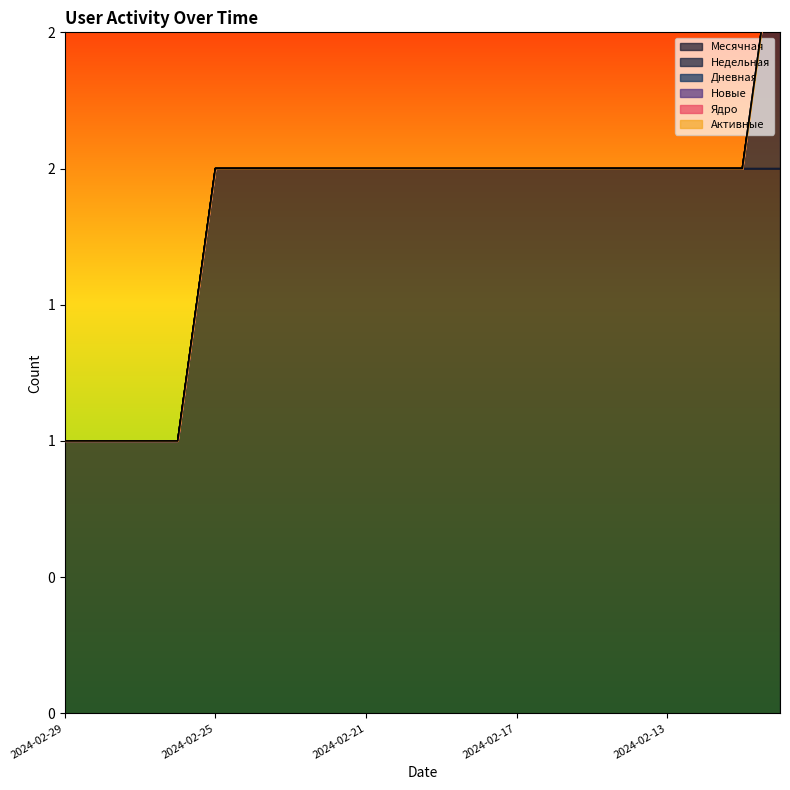

Between 2024-02-19 and 2024-02-11, which series saw the biggest shift?

Месячная